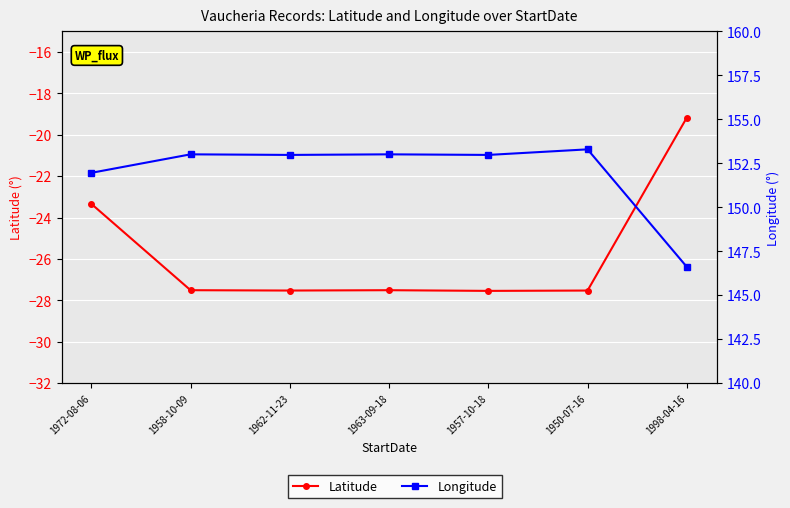

What is the average value of the Longitude series?

152.0